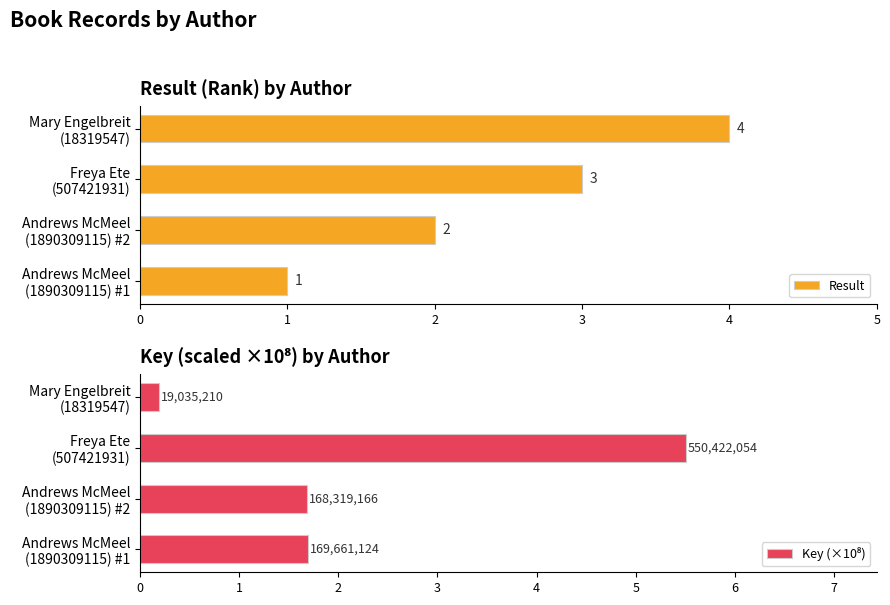

What is the sum of all Result values?

10